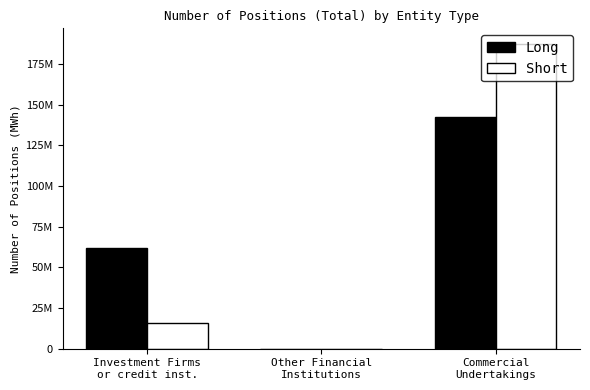

Where does the Short series first go above 15943170?

Commercial
Undertakings